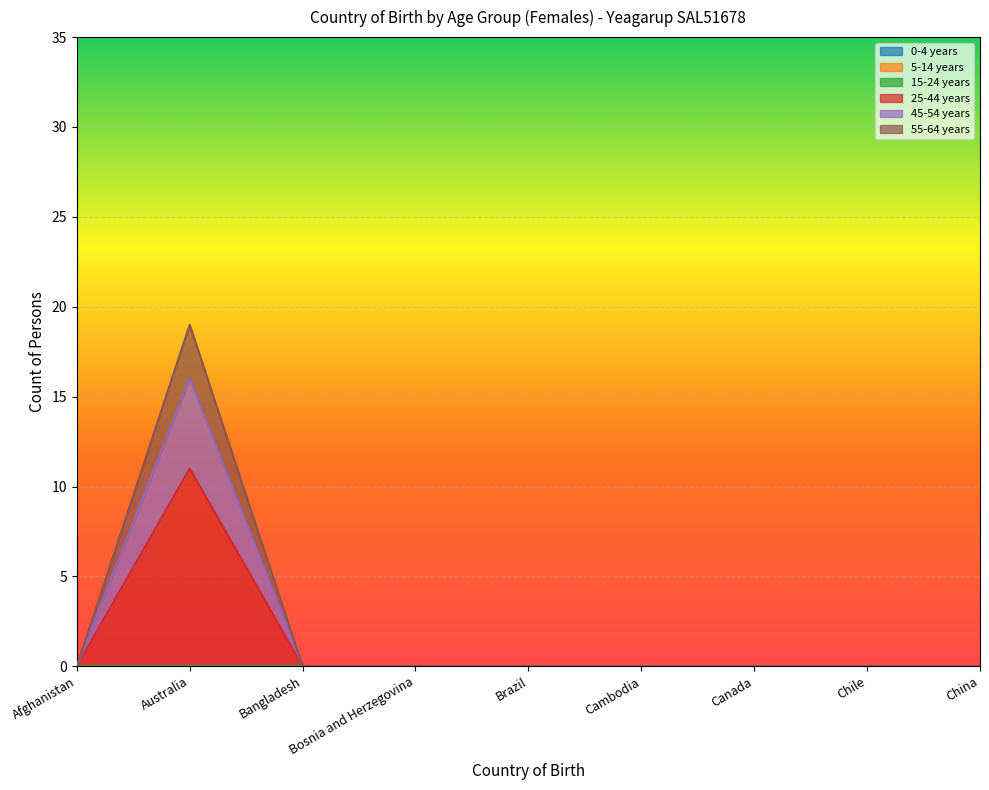

True or false: 55-64 years and 45-54 years cross at least once.

False